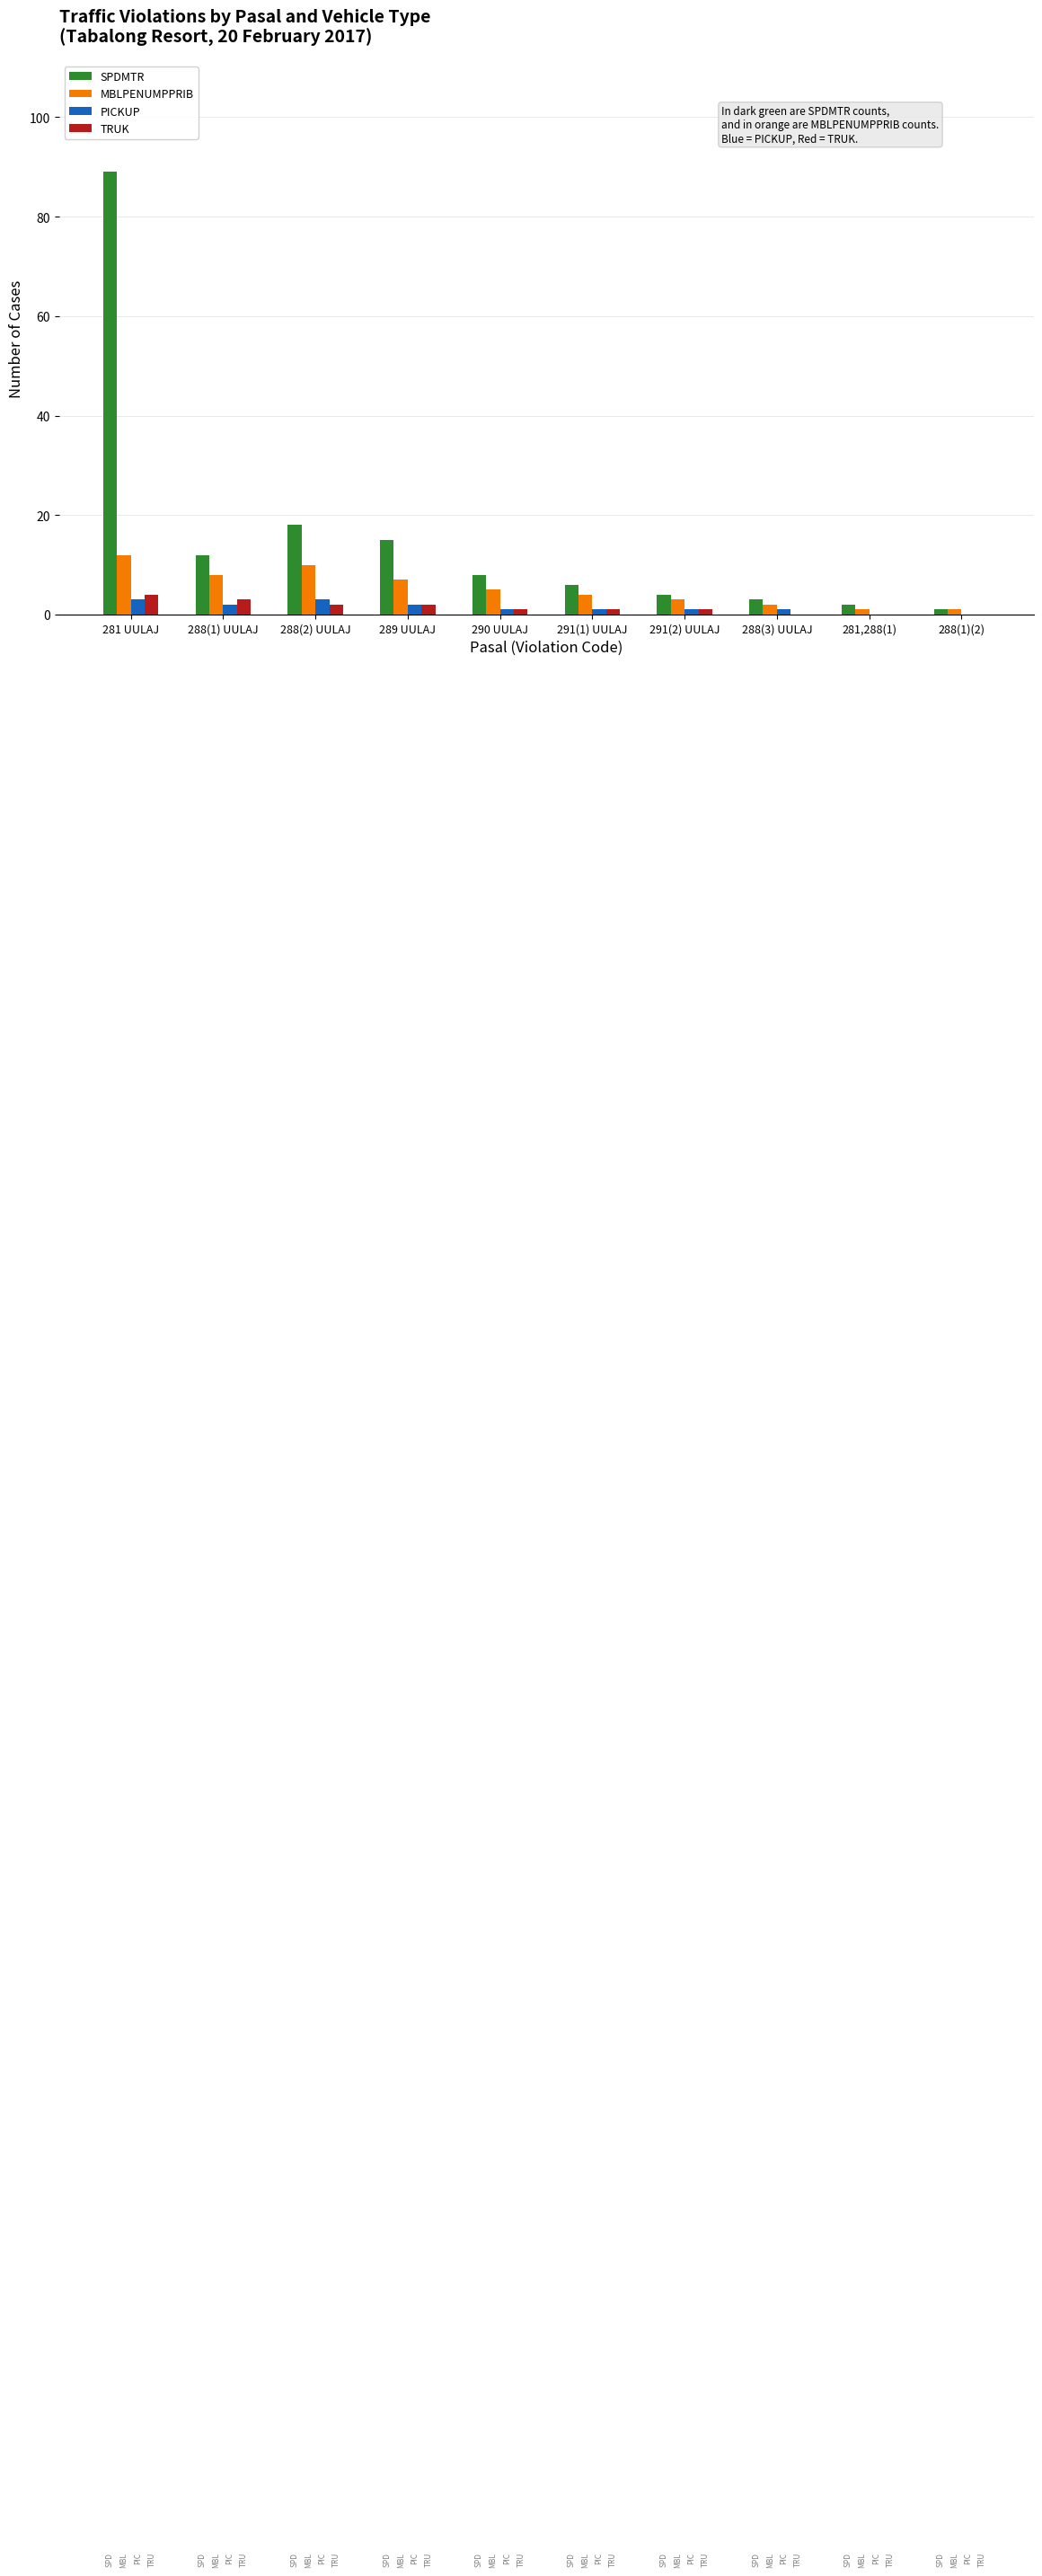

Are the bars horizontal?

No